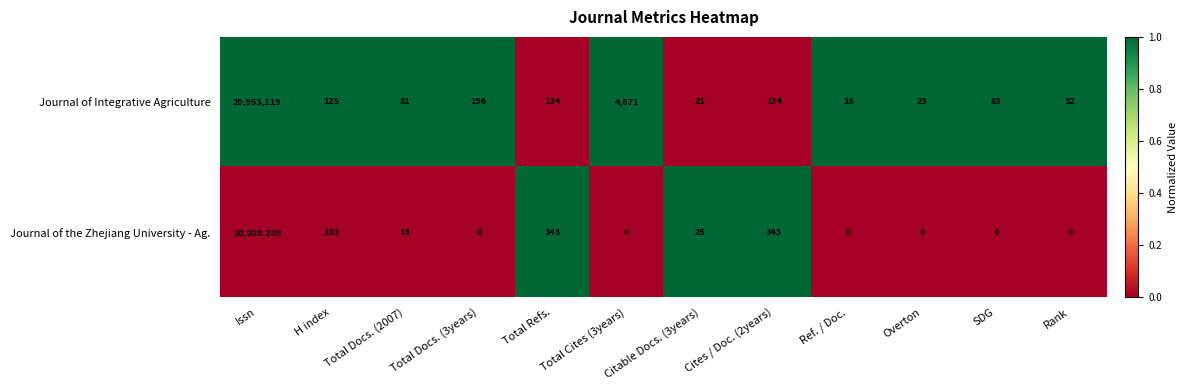

At which category does the chart reach its peak across all series?

Issn